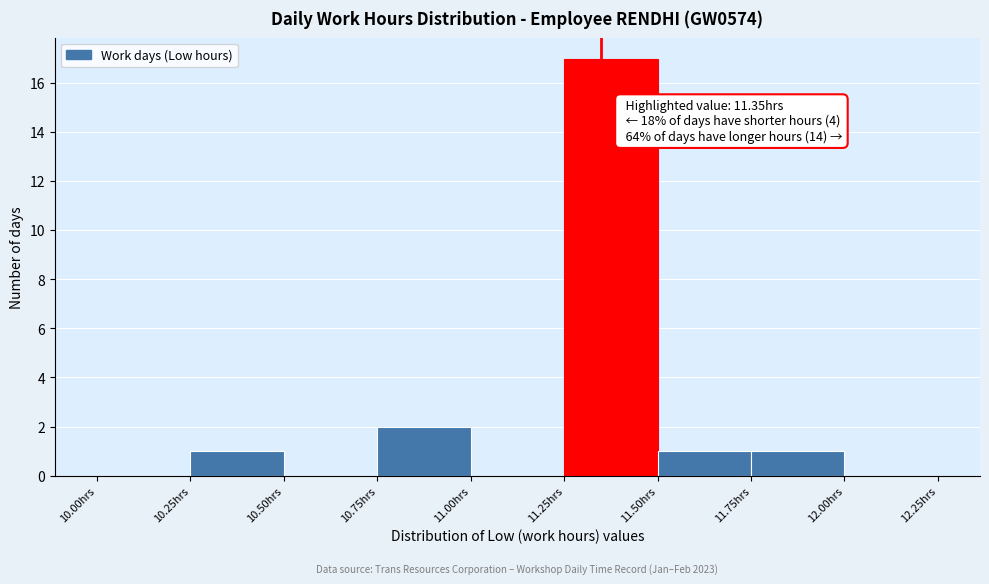

Over which range of the x-axis is the bar tallest?

11.25 to 11.50